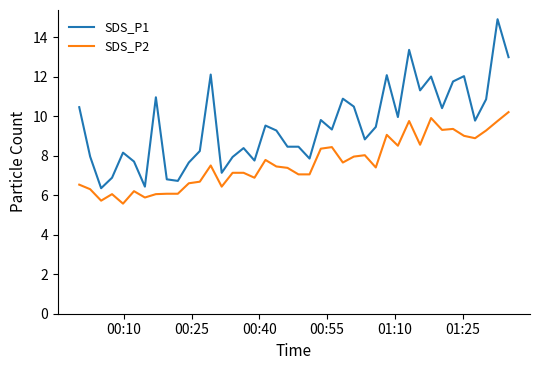

Rank the series by their maximum value, from highest to lowest.

SDS_P1, SDS_P2